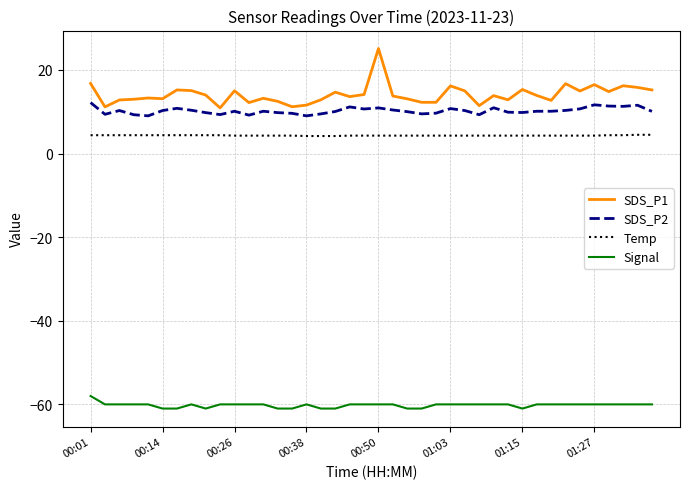

What is the average value of the Temp series?

4.3